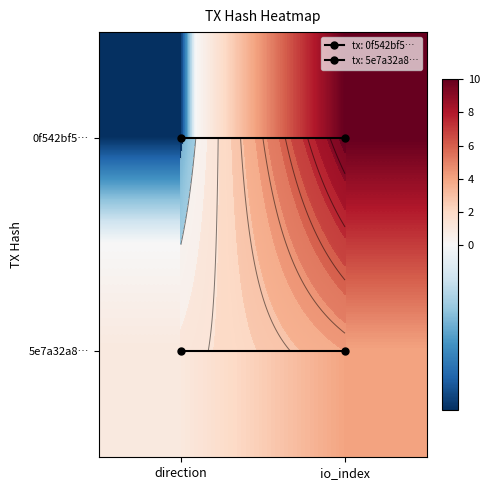

The value of 5e7a32a8… at io_index is 7. True or false?

False